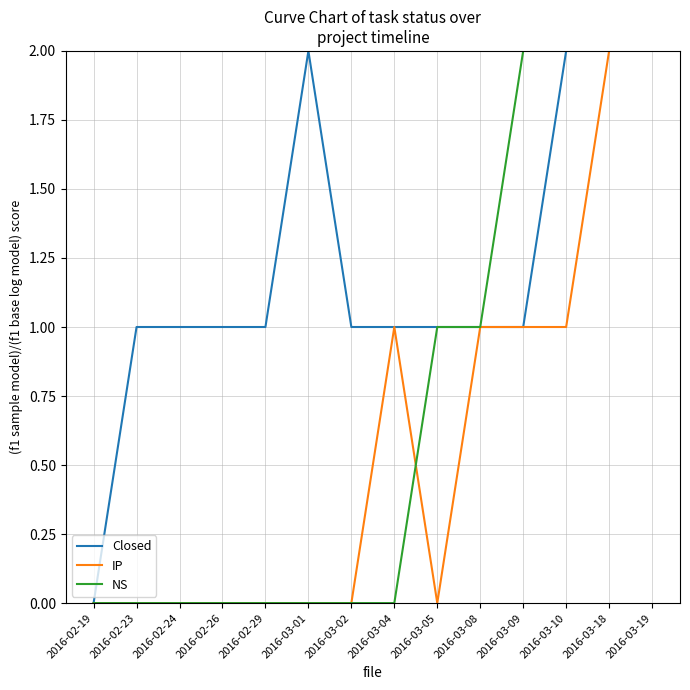

Rank the series at 2016-03-08 from lowest to highest value.

Closed, IP, NS